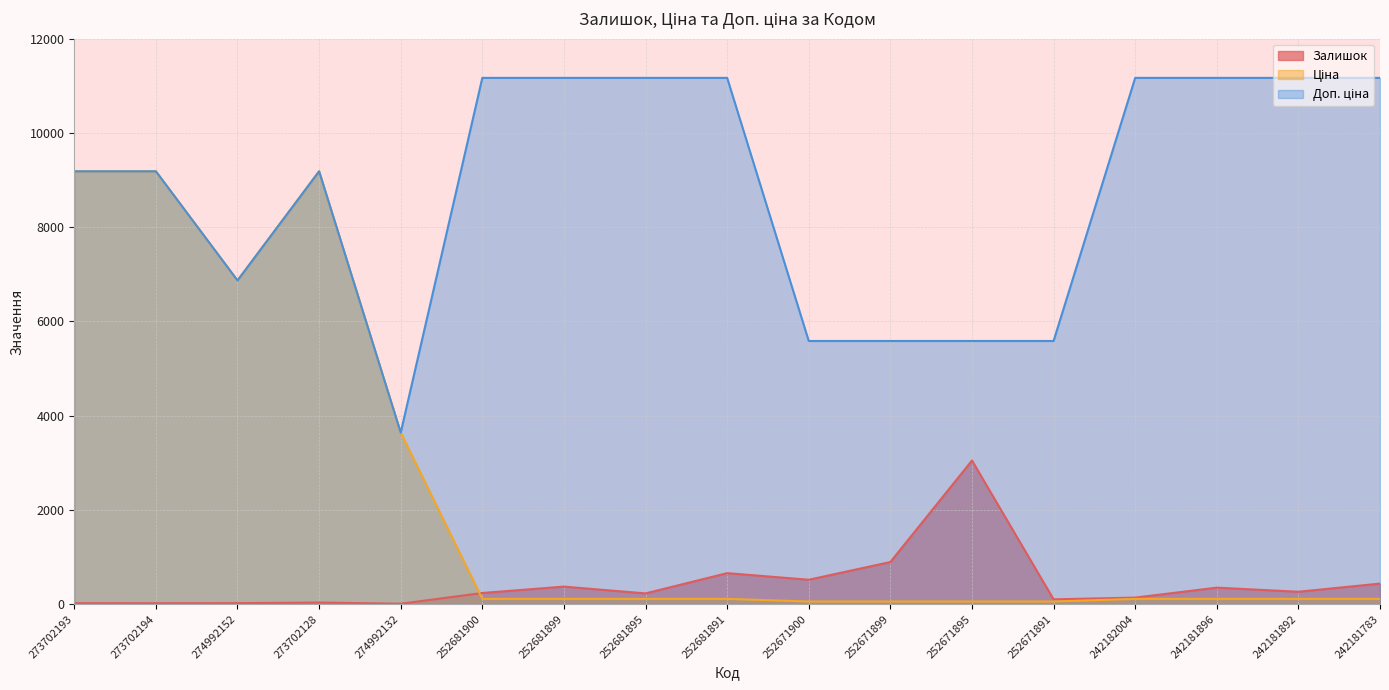

Reading left to right, list all the values displayed in this chart.

Залишок: 20.0	19.0	21.0	34.0	9.0	237.0	372.0	228.0	658.0	518.0	894.0	3048.0	102.0	139.0	350.0	263.0	436.0
Ціна: 9185.9	9185.9	6869.4	9185.9	3640.8	111.7	111.7	111.7	111.7	55.9	55.9	55.9	55.9	111.7	111.7	111.7	111.7
Доп. ціна: 9185.9	9185.9	6869.4	9185.9	3641.0	11169.0	11169.0	11169.0	11169.0	5585.0	5585.0	5585.0	5585.0	11169.0	11169.0	11169.0	11169.0